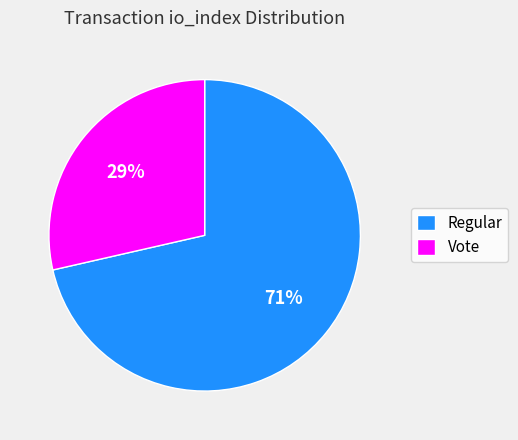

True or false: Vote accounts for 14% of the total.

False